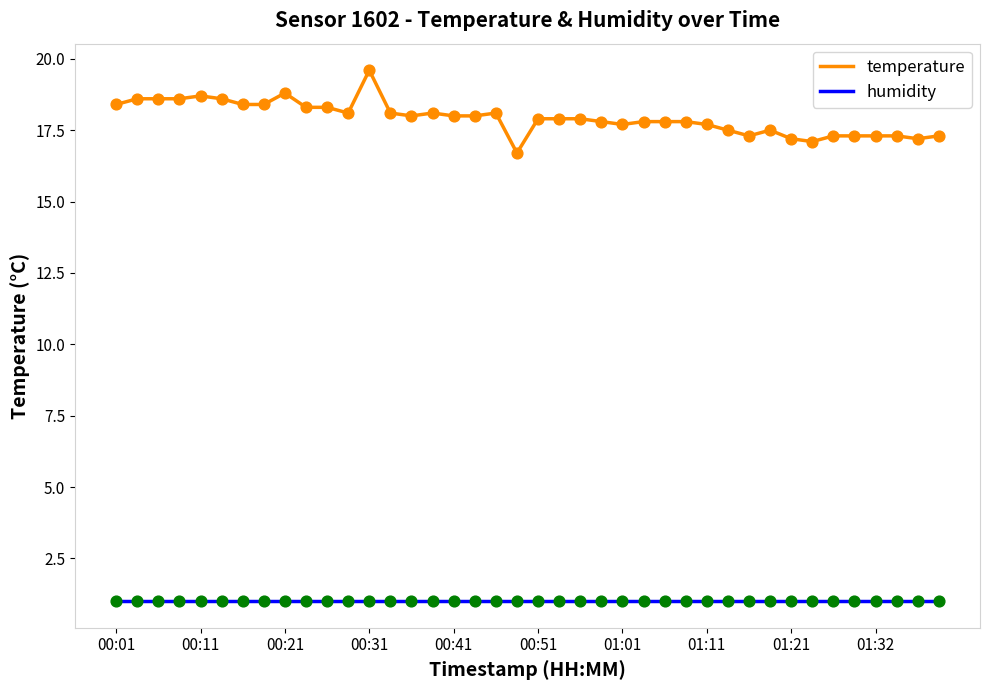

Which series has the largest total across all categories?

temperature